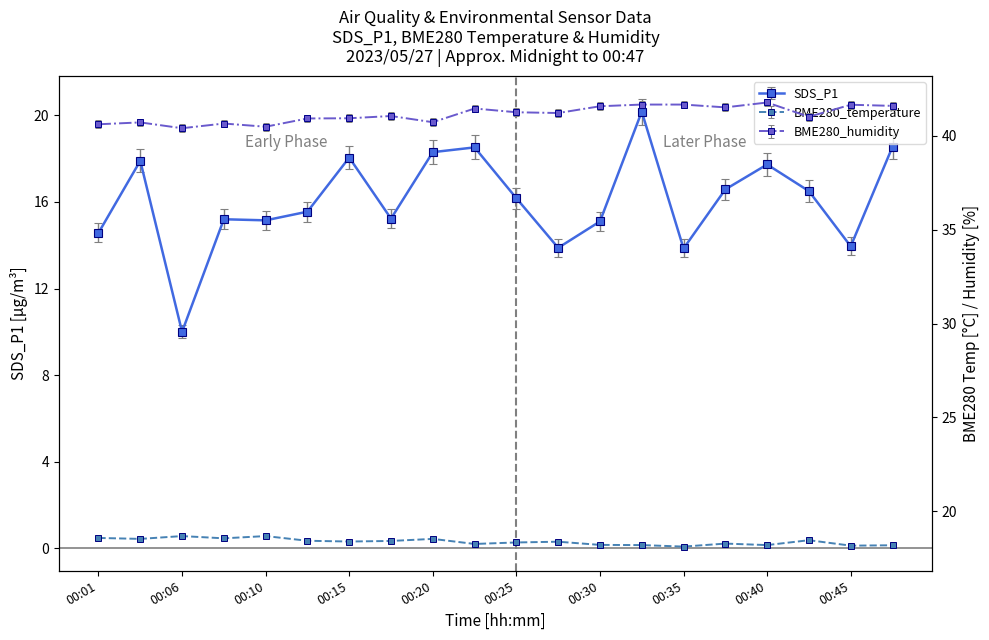

List the series in order of their peak value, lowest first.

BME280_temperature, SDS_P1, BME280_humidity